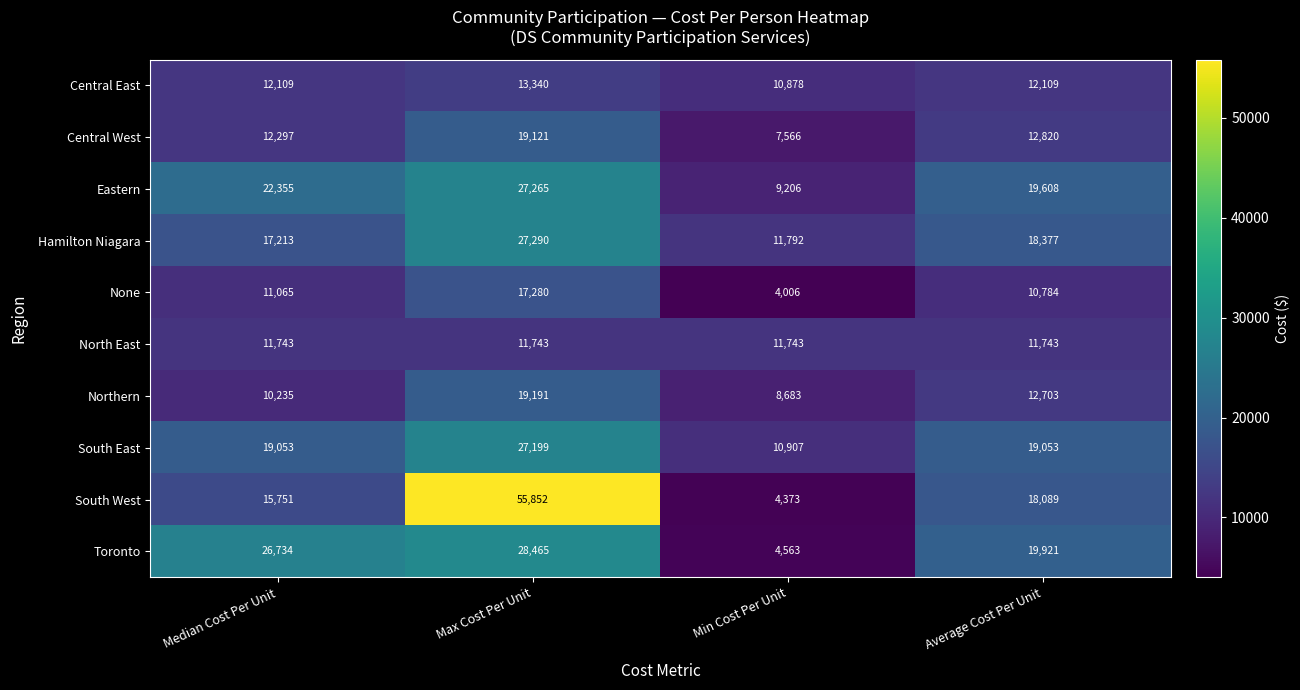

Is it true that South West equals 84908 at Max Cost Per Unit?

False